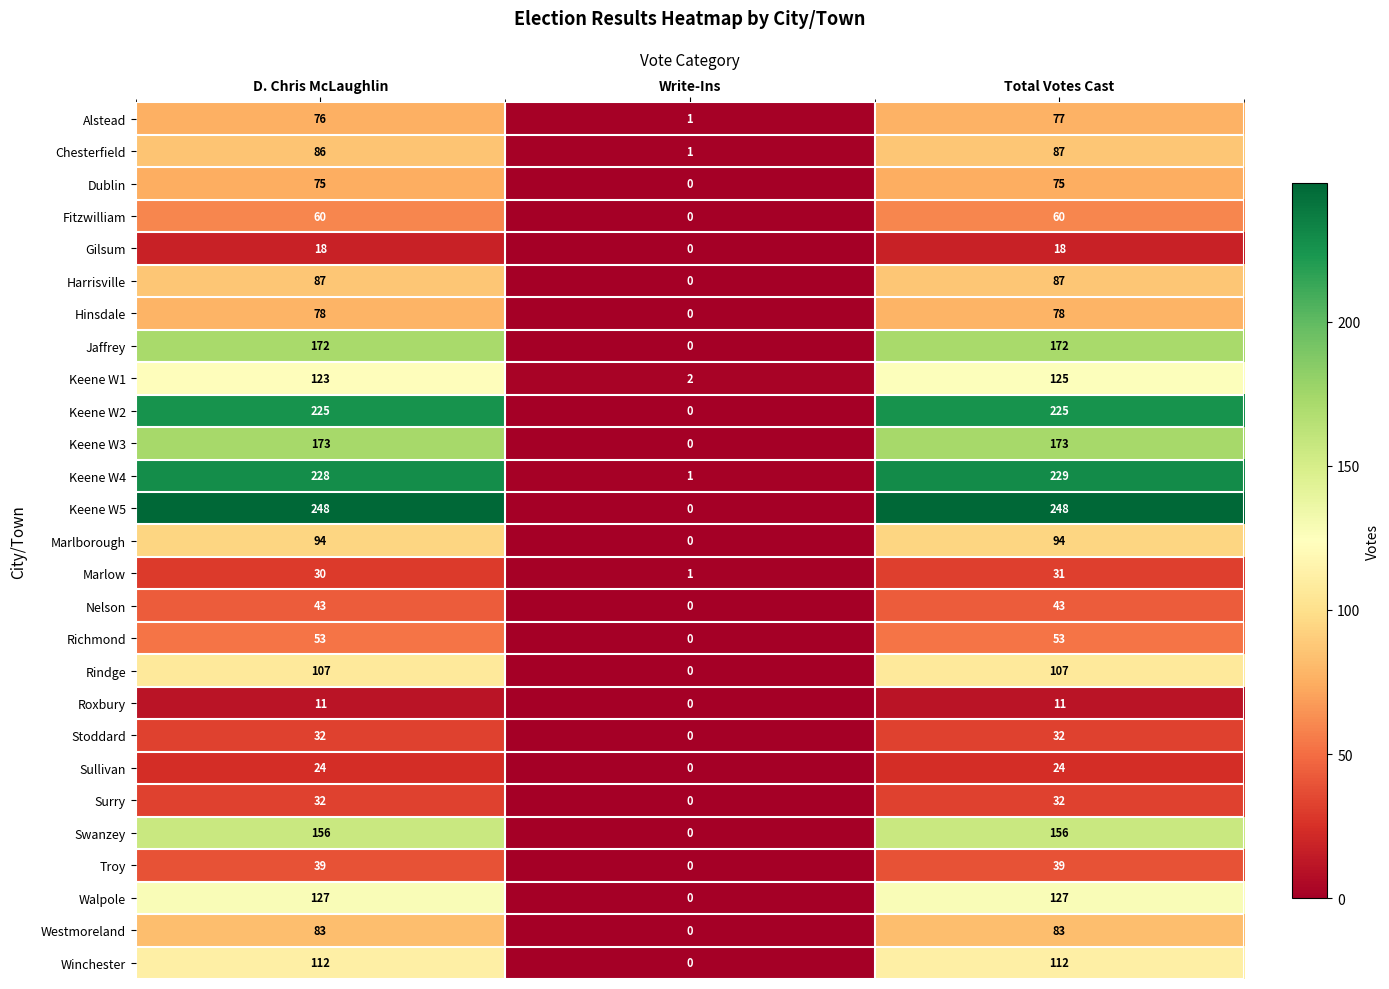

How many Winchester values are between 0 and 112?

3